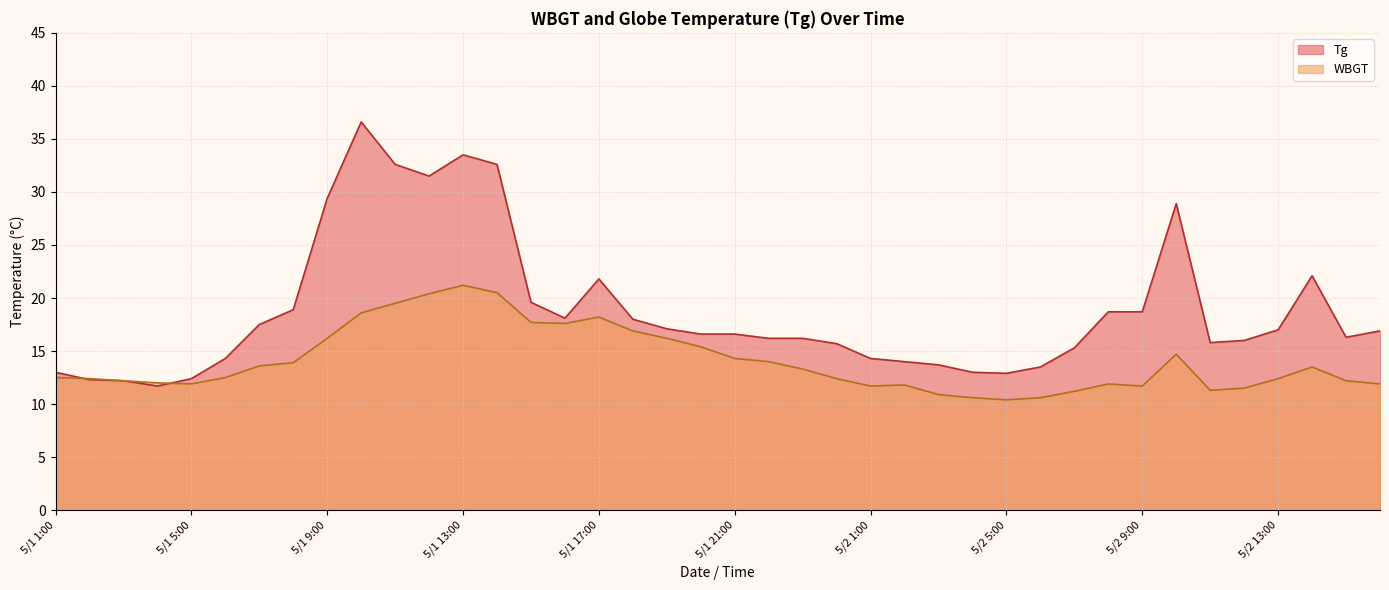

What is the sum of the Tg values at 5/1 13:00 and 5/2 8:00?

52.2